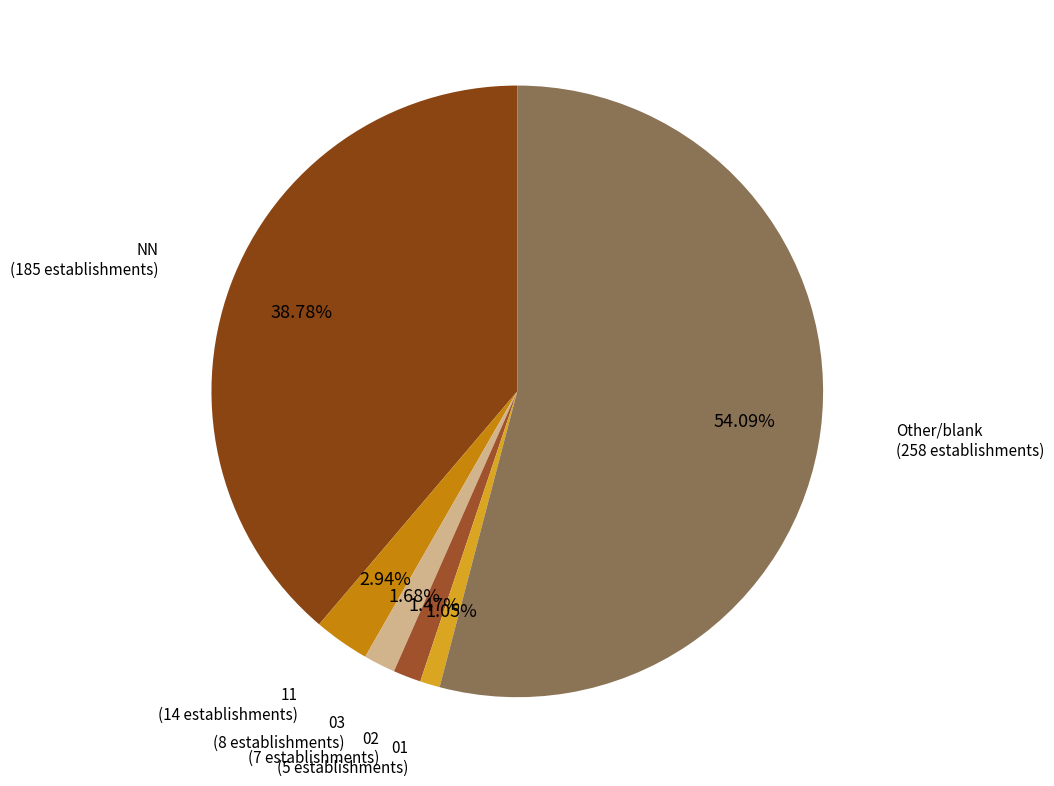

Is the sum of 11 and 01 greater than half?

No